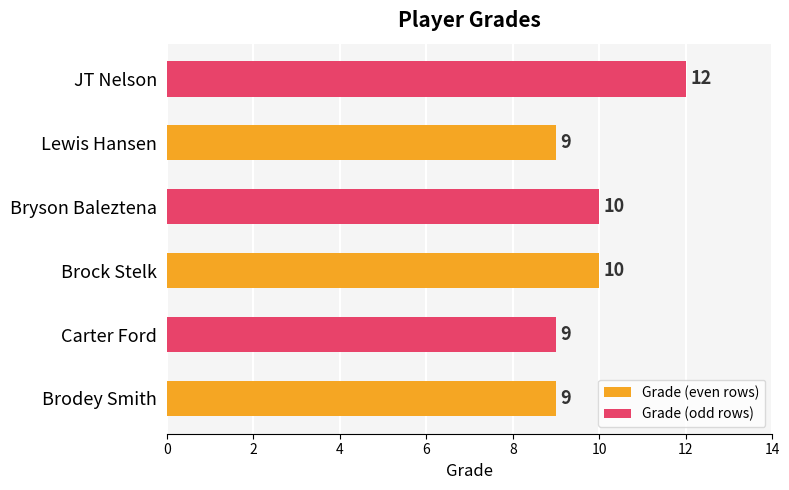

Are the bars horizontal?

Yes